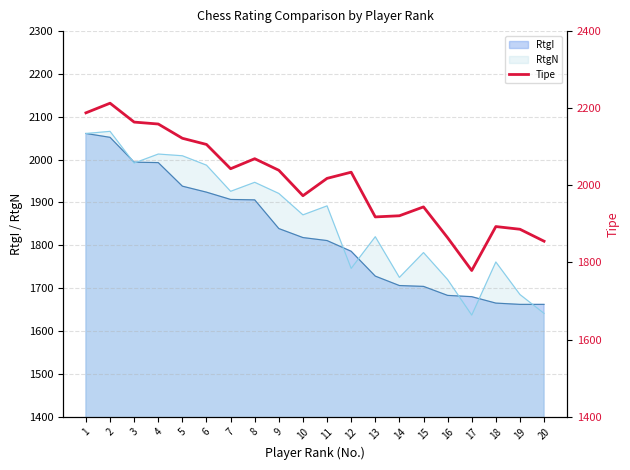

At which category does the chart reach its peak across all series?

2